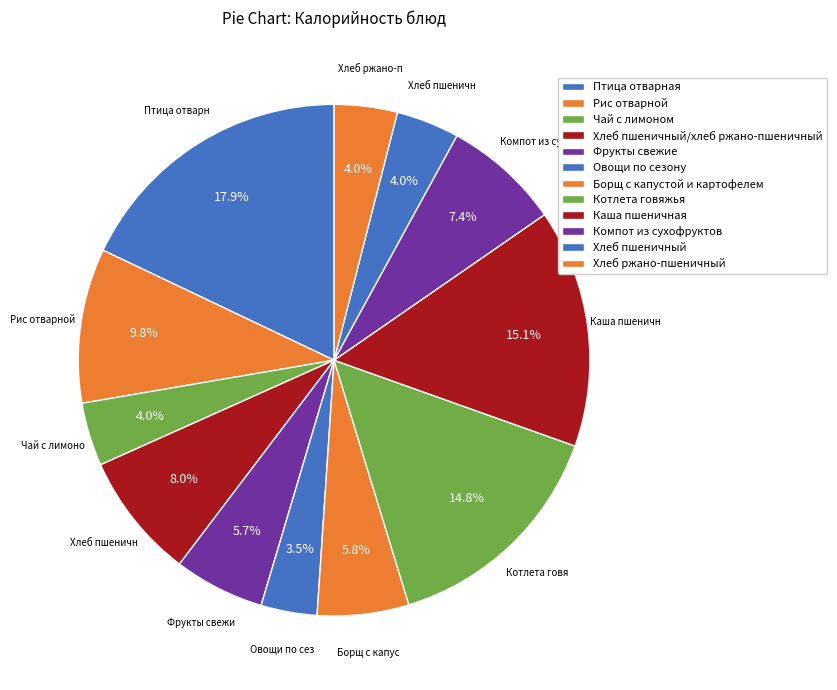

What is the largest slice in the pie chart?

Птица отварная